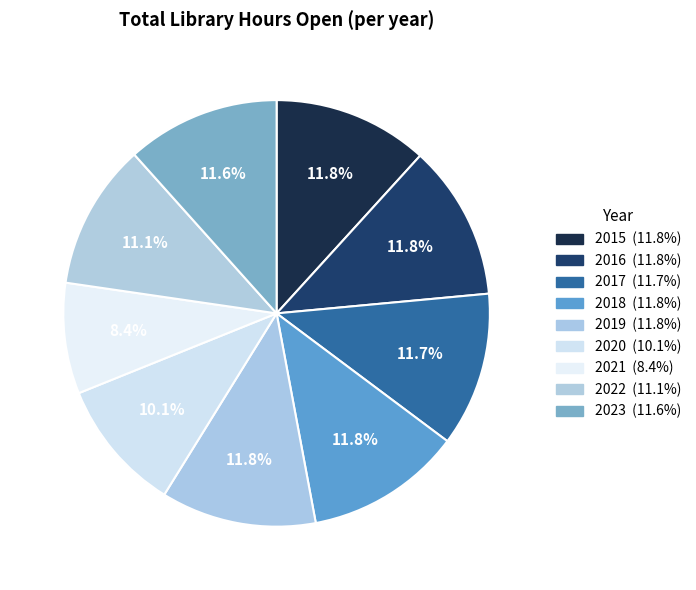

What is the smallest slice in the pie chart?

2021